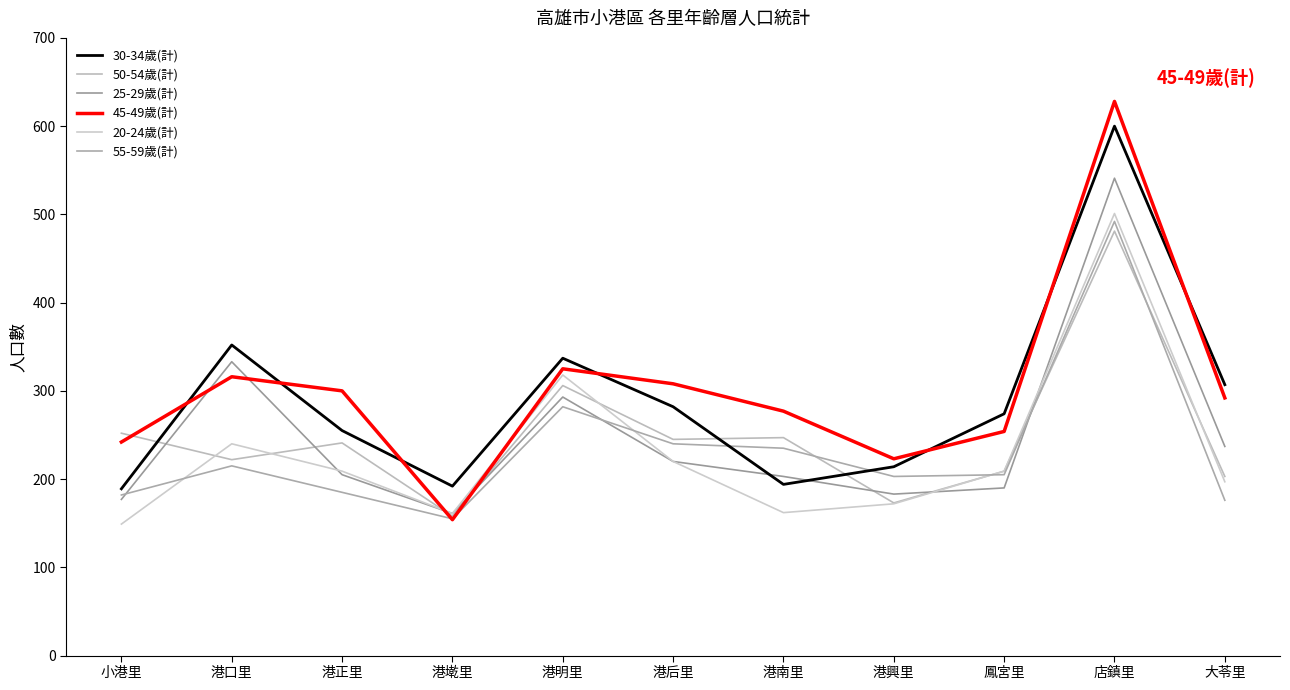

List the labels in order of 25-29歲(計) value, smallest first.

港墘里, 小港里, 港興里, 鳳宮里, 港南里, 港正里, 港后里, 大苓里, 港明里, 港口里, 店鎮里